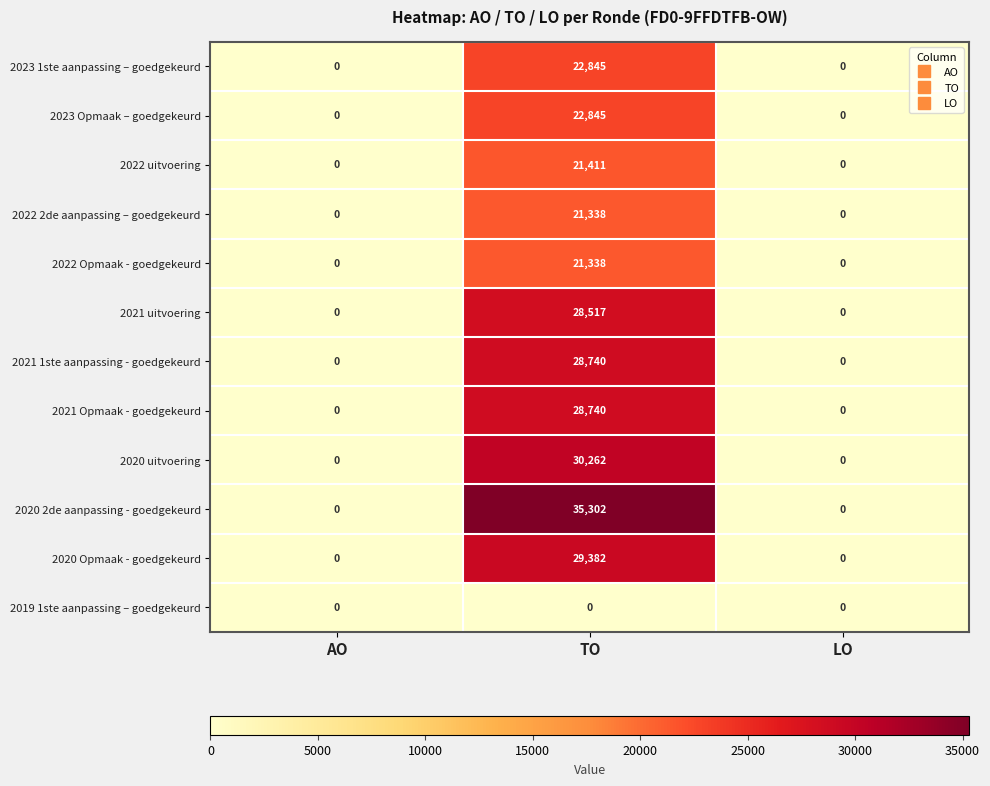

Count the number of categories in the chart.

3